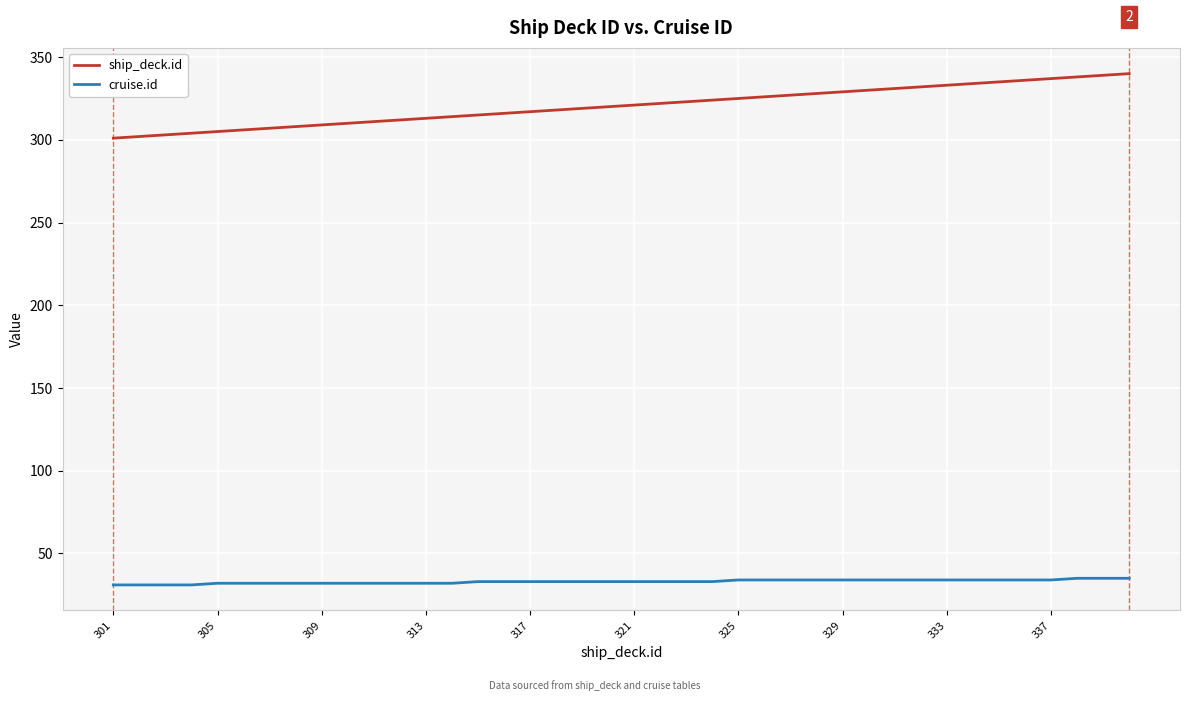

What are all the series names shown in the legend?

ship_deck.id, cruise.id